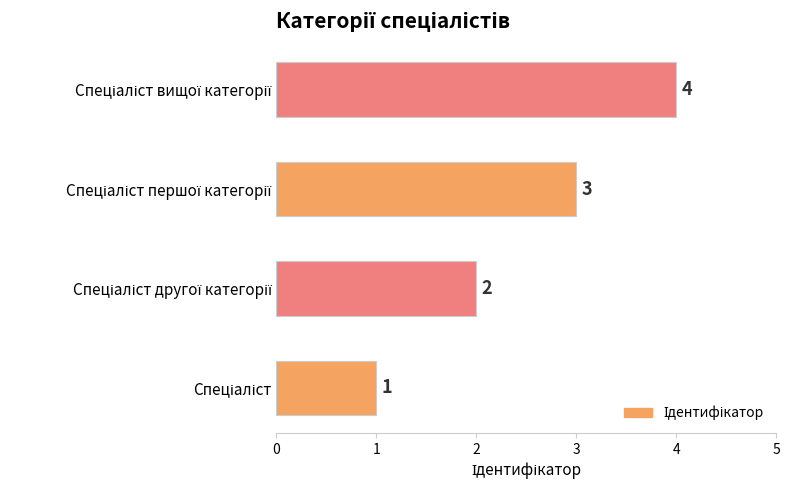

Count the values in the range 2 to 4.

3